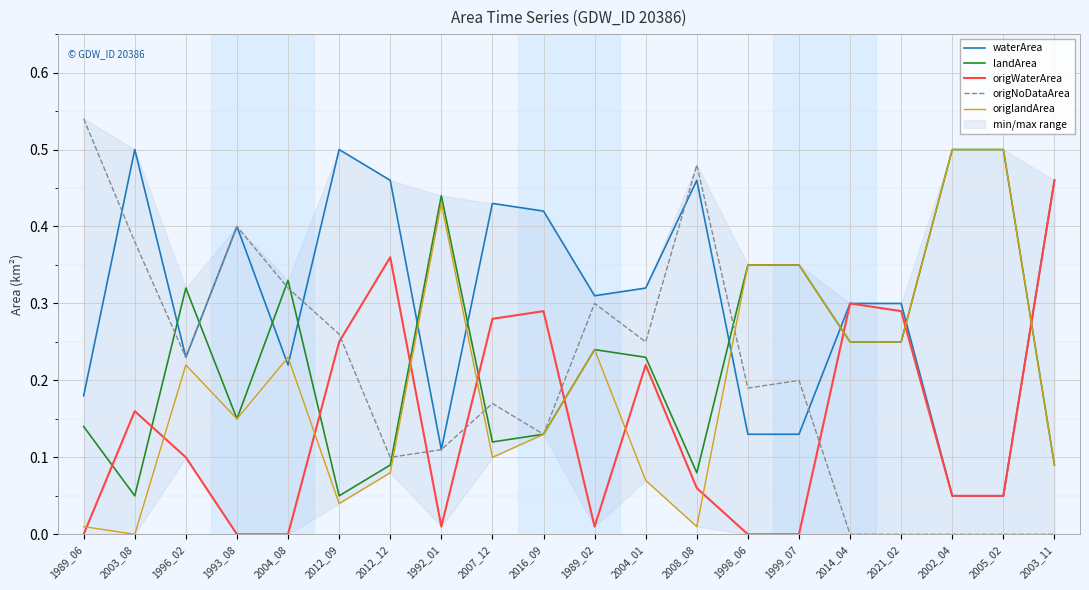

What is the total value across all series at 2021_02?

1.1